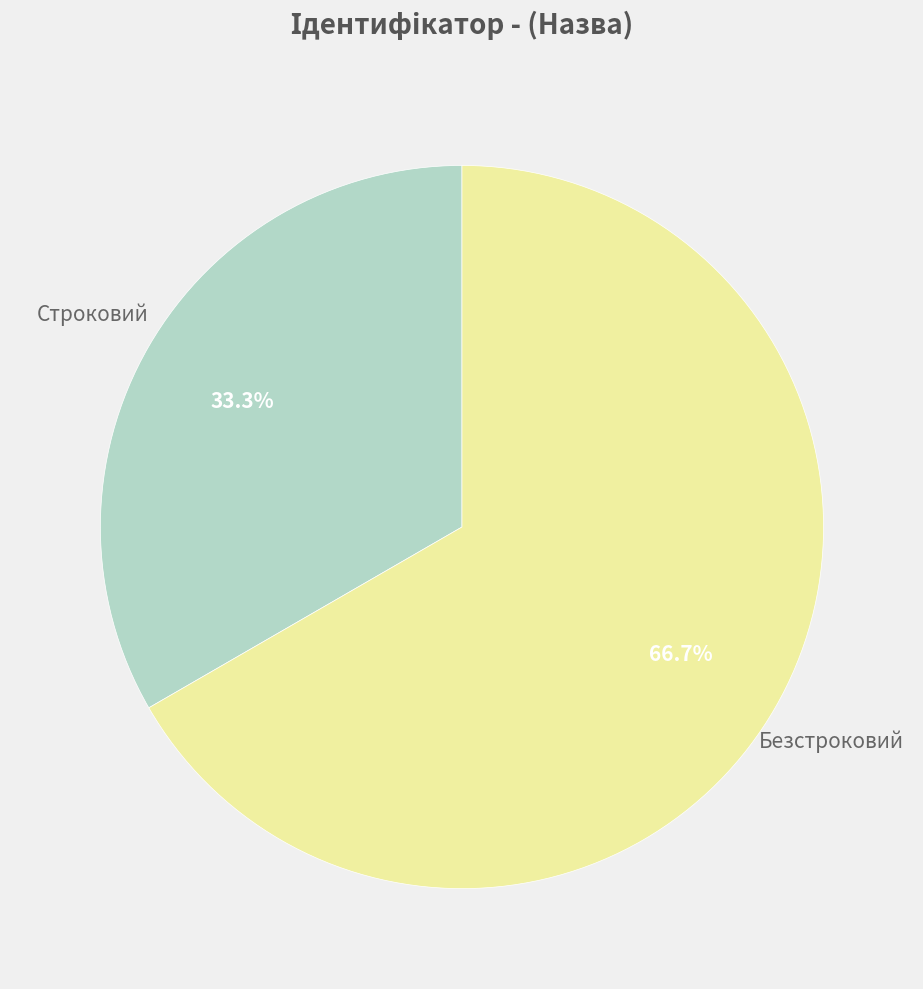

Approximately how many times larger is the value at Безстроковий compared to Строковий?

2.0